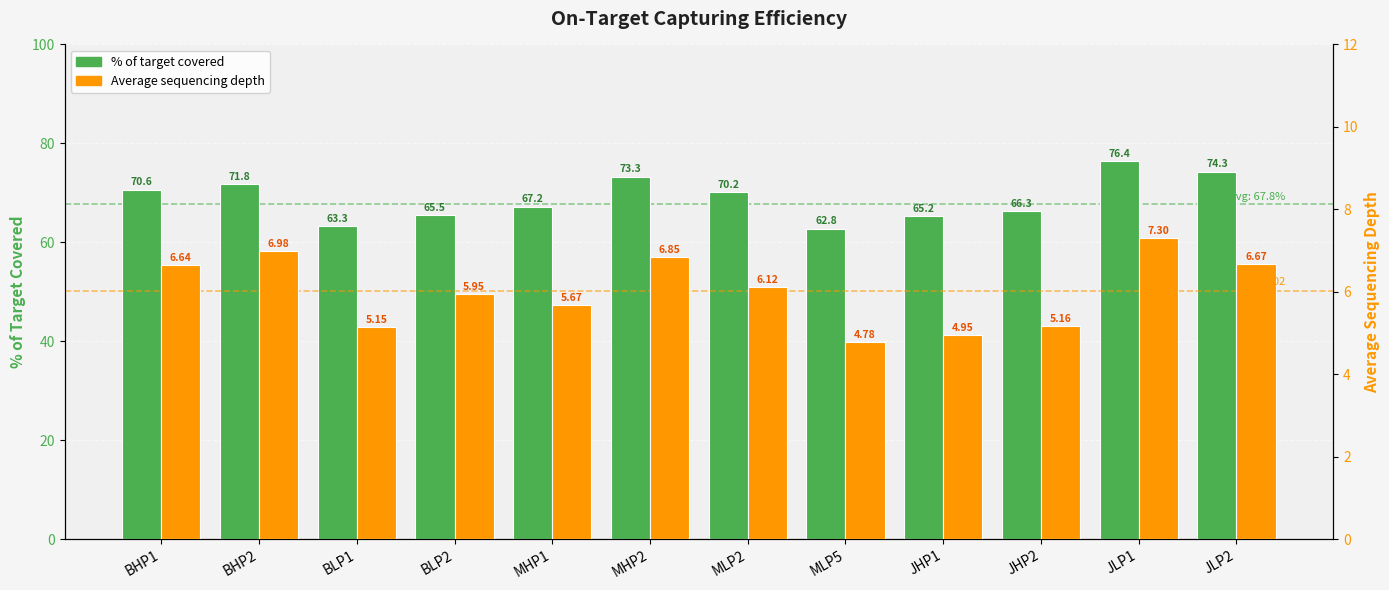

Reading right to left, extract all data points from this chart.

% of target covered: JLP2=74.3	JLP1=76.4	JHP2=66.3	JHP1=65.2	MLP5=62.8	MLP2=70.2	MHP2=73.3	MHP1=67.2	BLP2=65.5	BLP1=63.3	BHP2=71.8	BHP1=70.6
Average sequencing depth: JLP2=6.7	JLP1=7.3	JHP2=5.2	JHP1=5.0	MLP5=4.8	MLP2=6.1	MHP2=6.8	MHP1=5.7	BLP2=6.0	BLP1=5.2	BHP2=7.0	BHP1=6.6